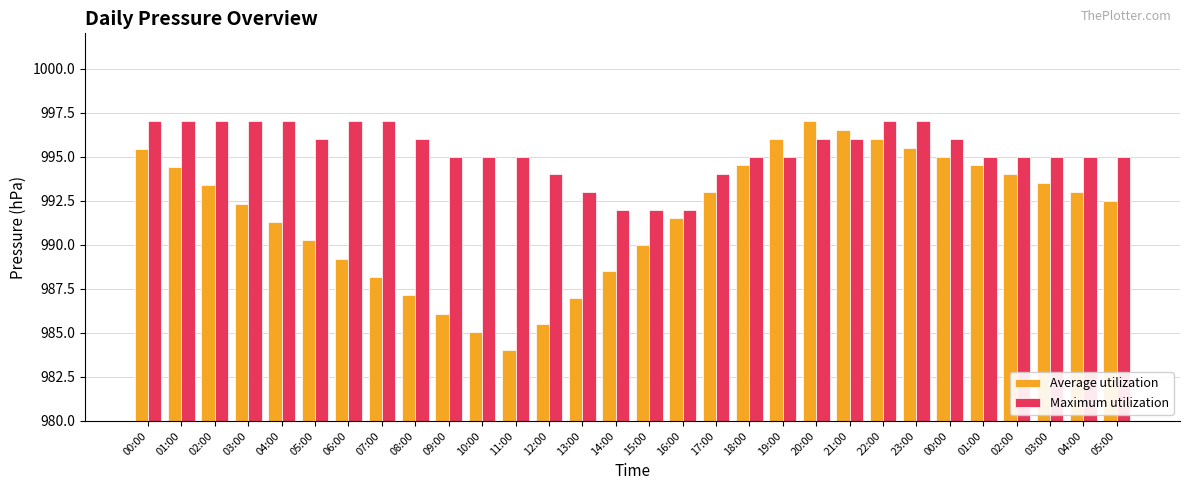

How many groups of bars are there?

30